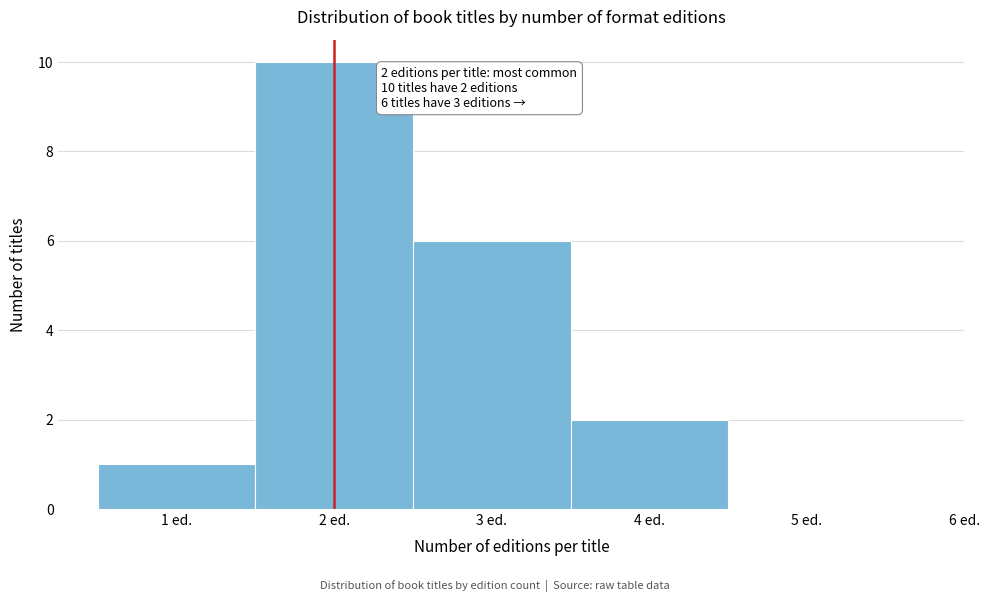

Which range on the x-axis has the tallest bar?

1.5 to 2.5